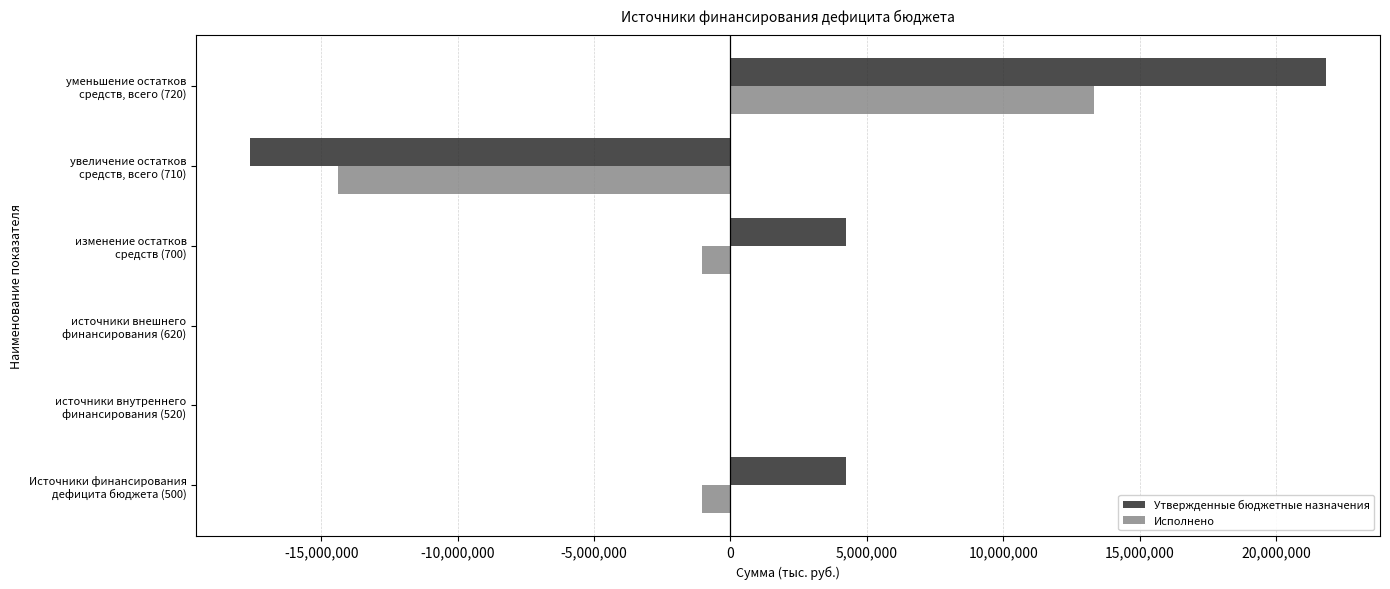

What is the highest value of the Утвержденные бюджетные назначения series?

21839082.5